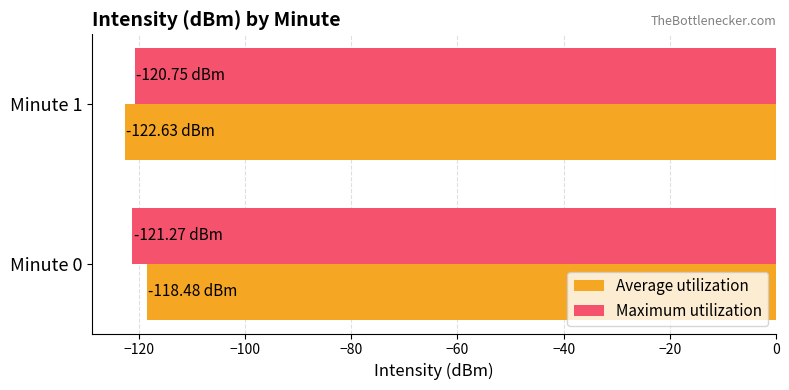

List the labels in order of Average utilization value, largest first.

Minute 0, Minute 1